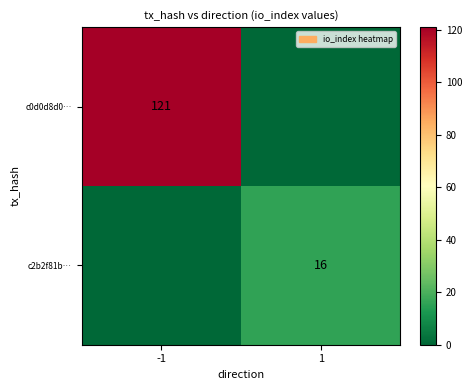

Is it true that c0d0d8d0… equals 121 at -1?

True